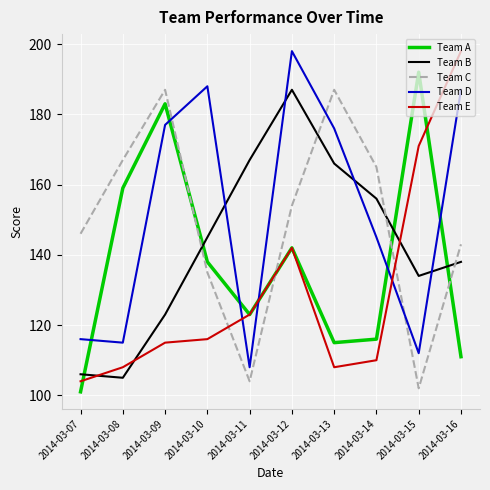

List the labels in order of Team A value, largest first.

2014-03-15, 2014-03-09, 2014-03-08, 2014-03-12, 2014-03-10, 2014-03-11, 2014-03-14, 2014-03-13, 2014-03-16, 2014-03-07